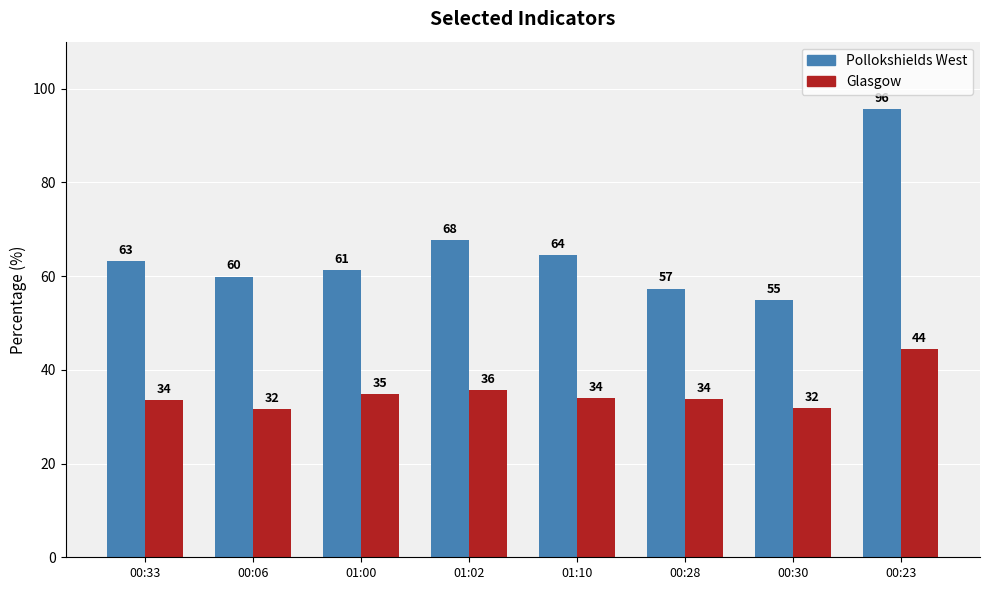

Which series changed the most between 00:33 and 00:23?

Pollokshields West